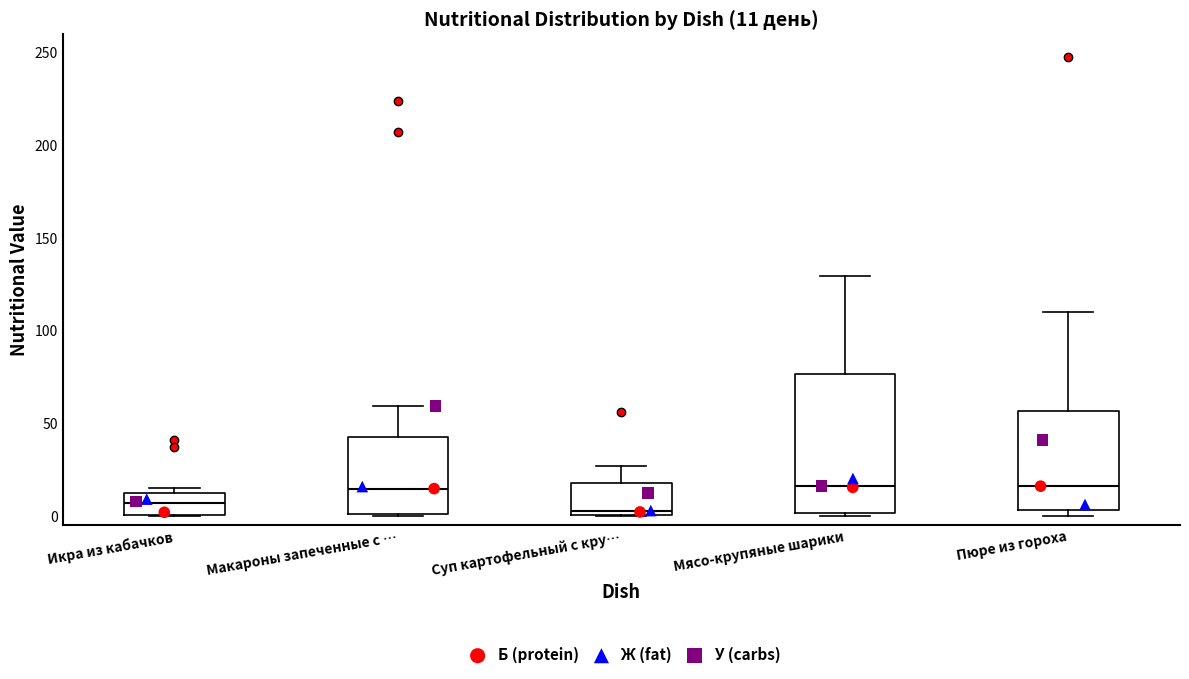

Comparing the boxes themselves (not the whiskers), which one is the tallest?

Мясо-крупяные шарики